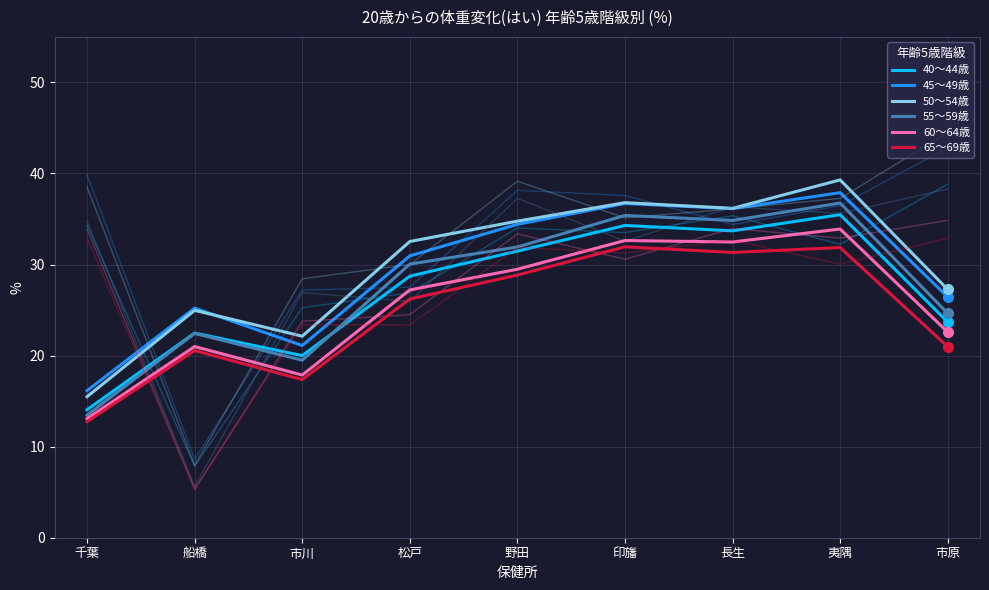

What is the total value across all series at 野田?

190.9